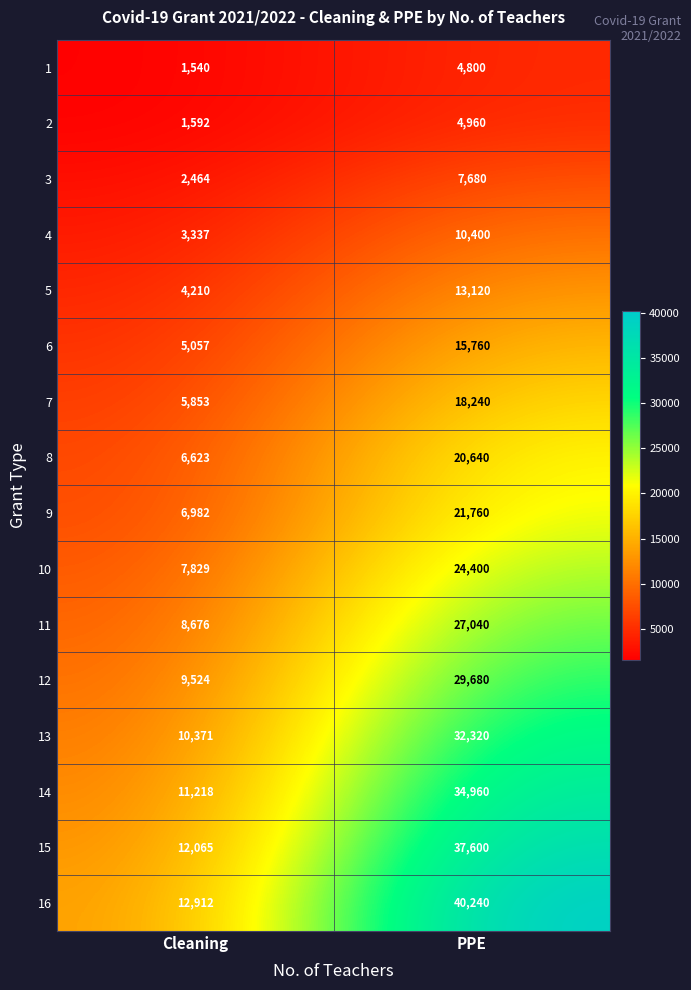

At which category is the sum across all series the highest?

PPE